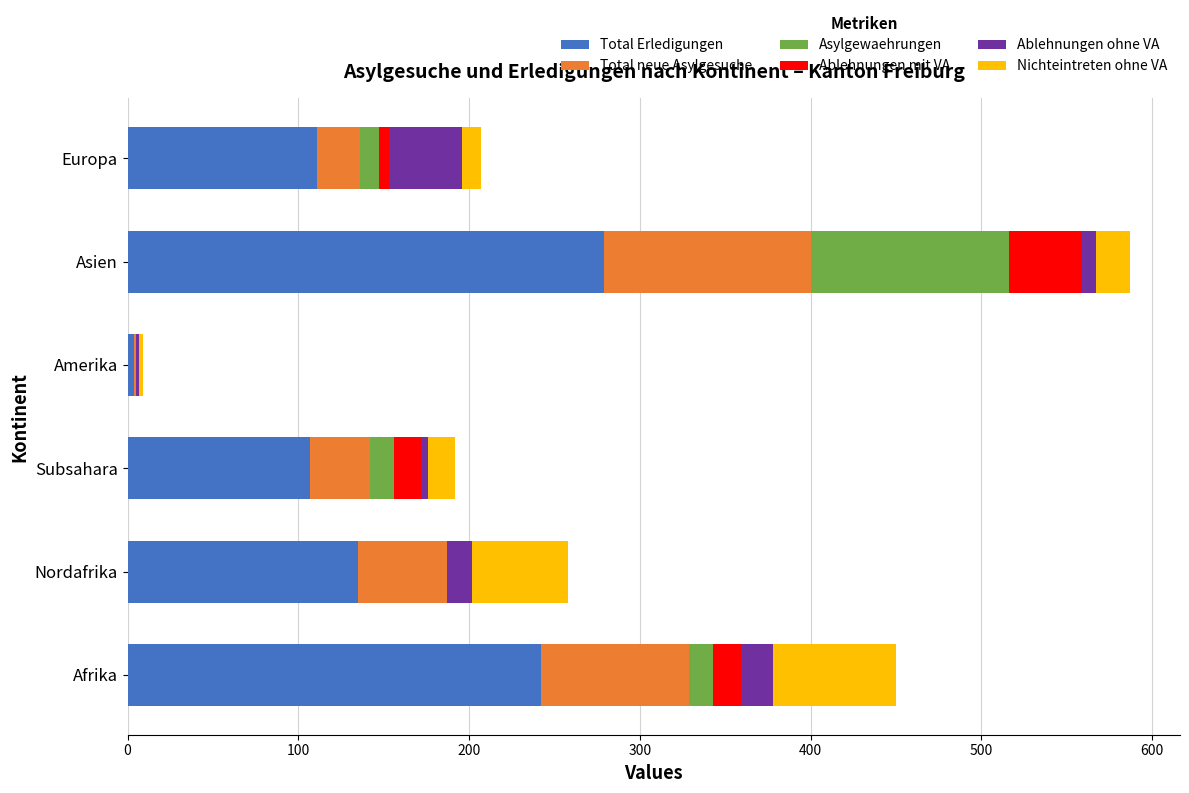

At which category is the sum across all series the highest?

Asien